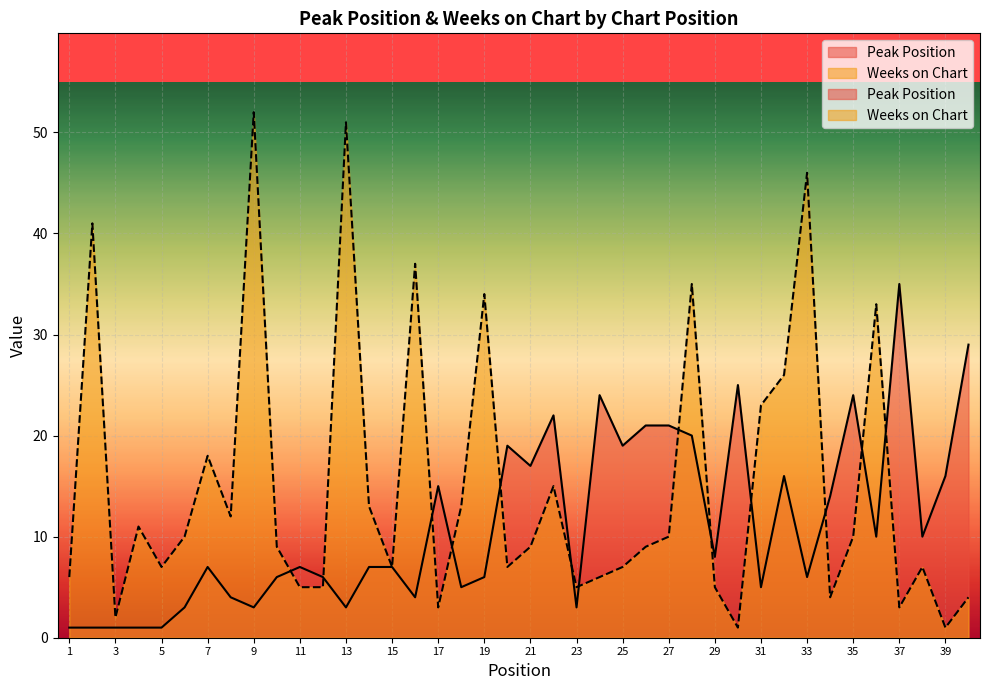

In Weeks on Chart, how many points are higher than both neighbors (excluding endpoints)?

12